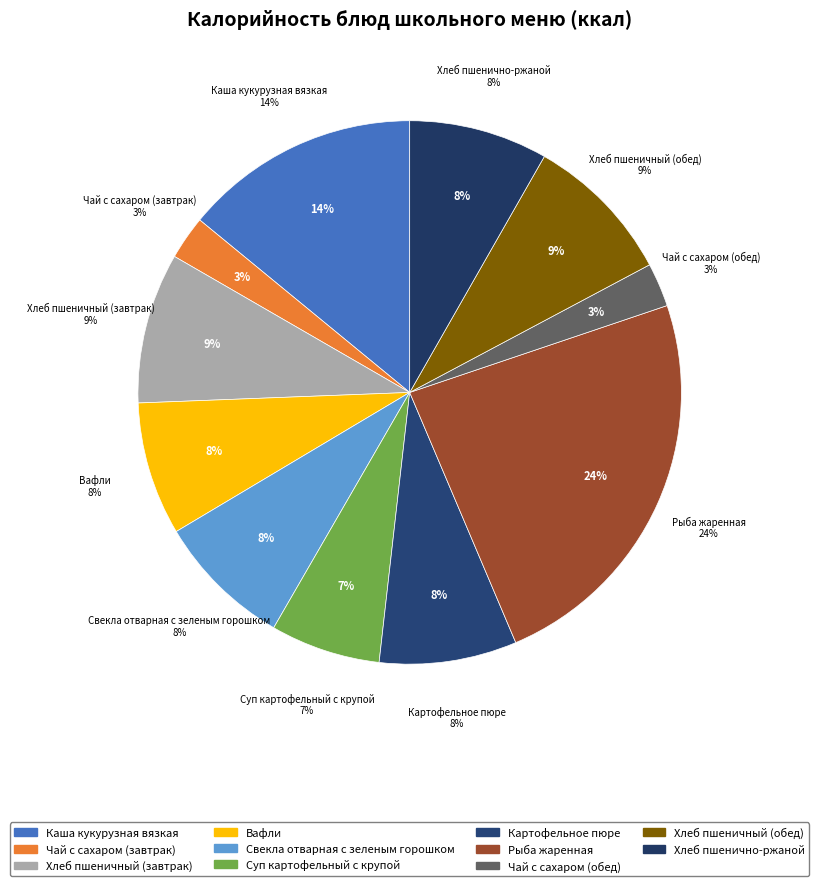

Is there a majority slice in this chart?

No